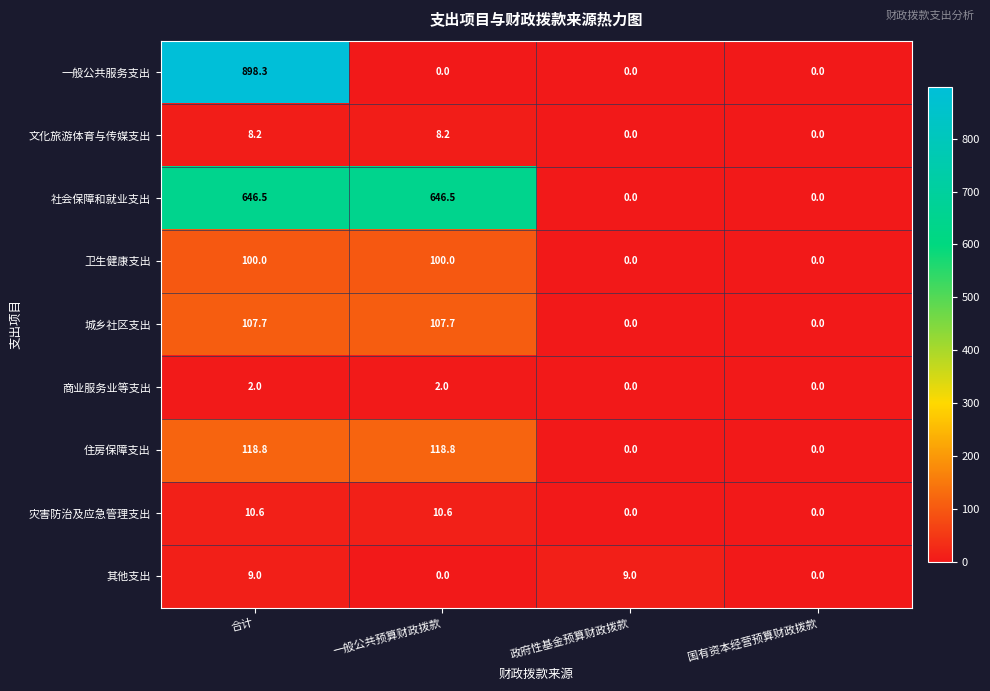

Which category has the highest value across all series?

合计